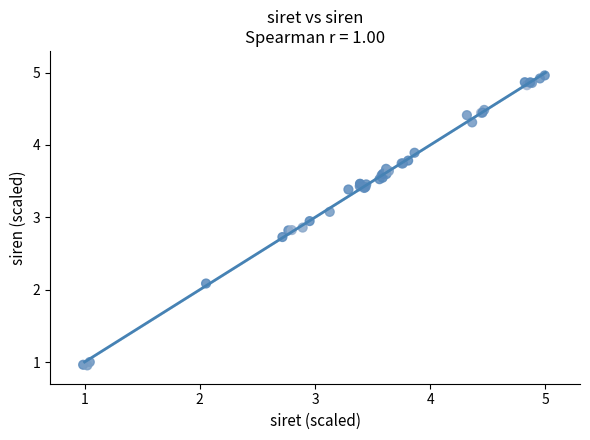

What Y value in the scatter plot is closest to 2?

2.1